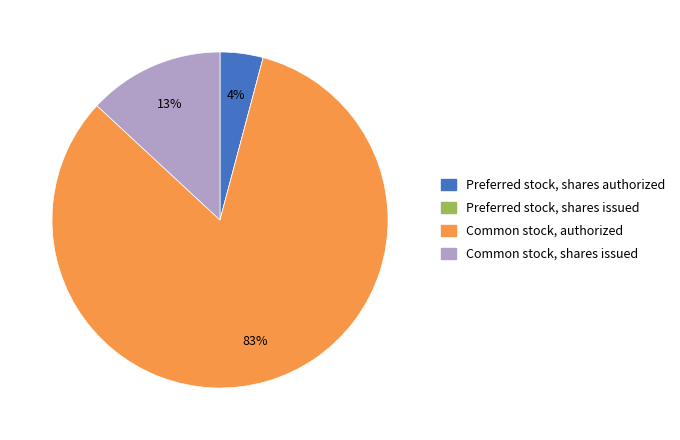

Is it true that Common stock, authorized is 83% of the pie?

True